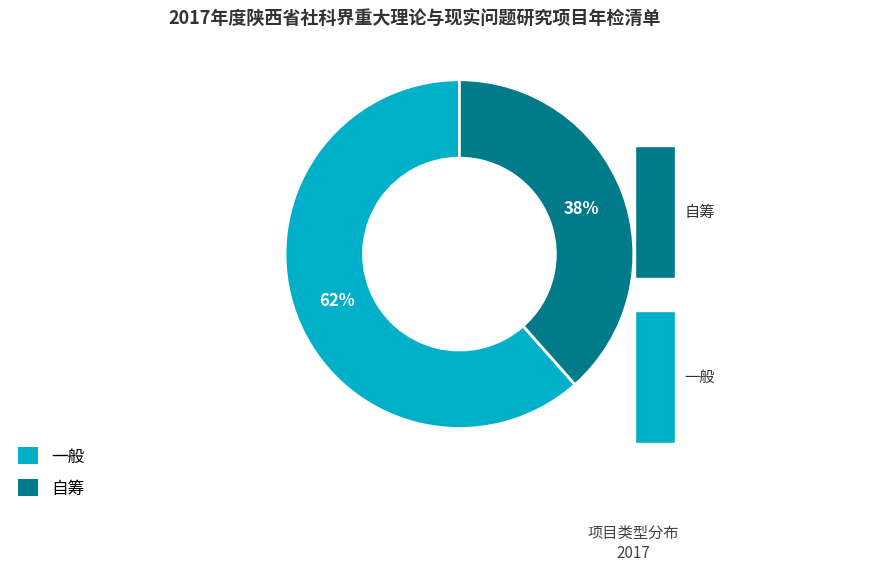

True or false: 一般 accounts for 62% of the total.

True